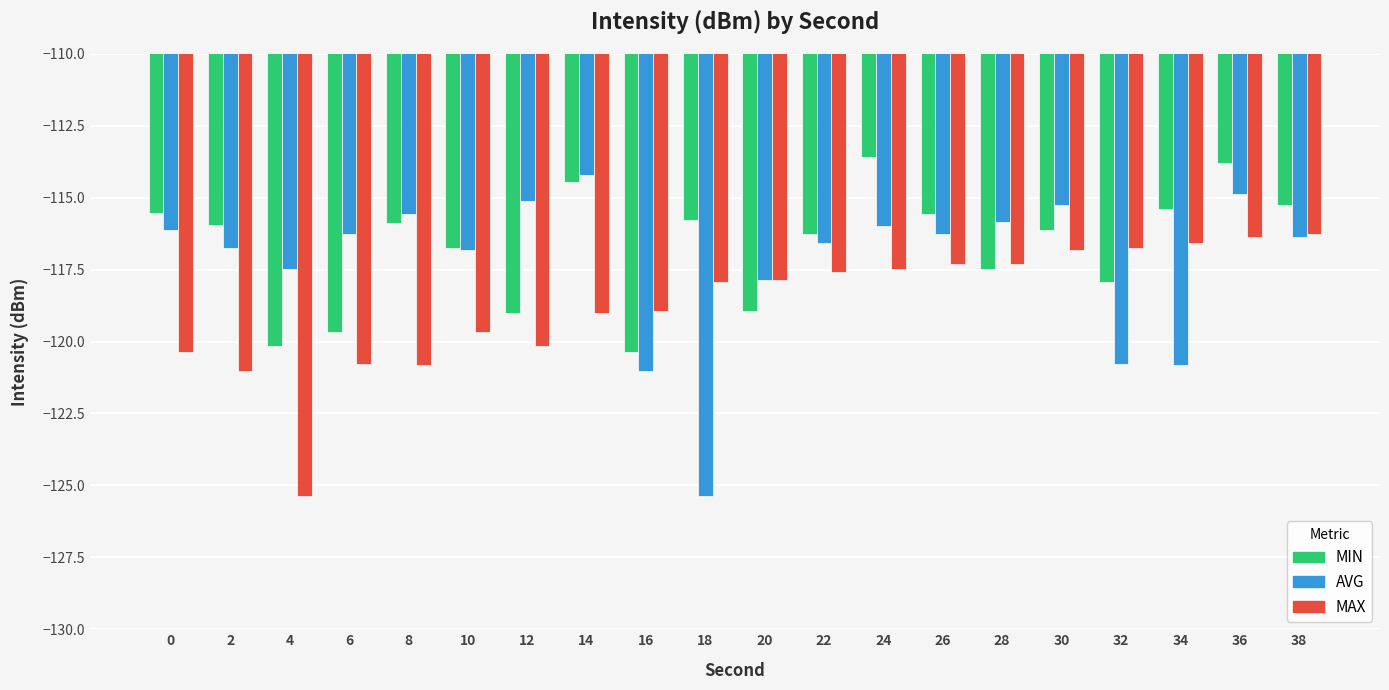

What is the average value of the MAX series?

-118.7